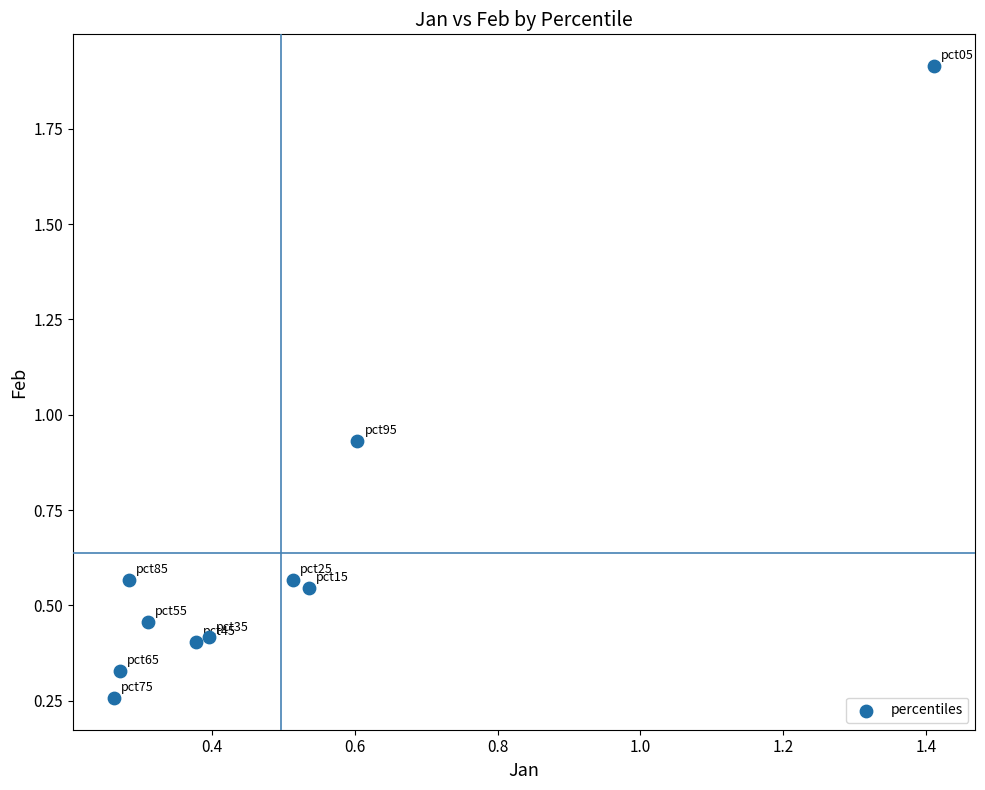

What is the range of Y values (max minus min)?

1.7